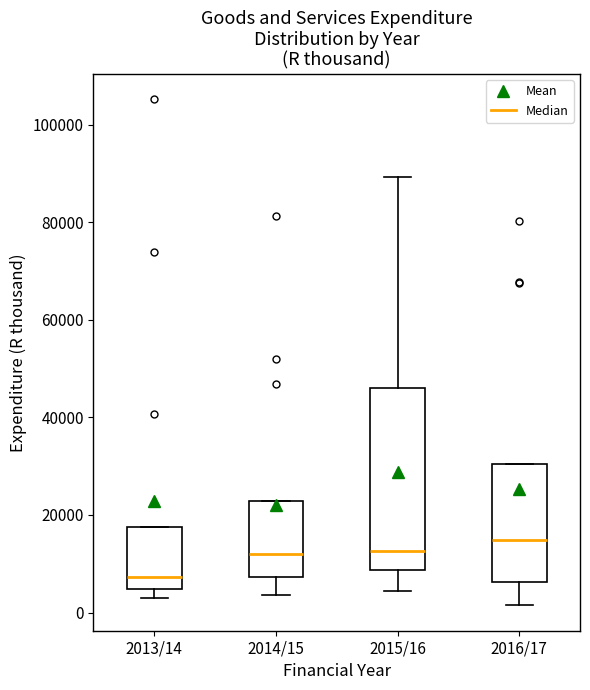

Which box is the tallest, from its lower edge to its upper edge?

2015/16